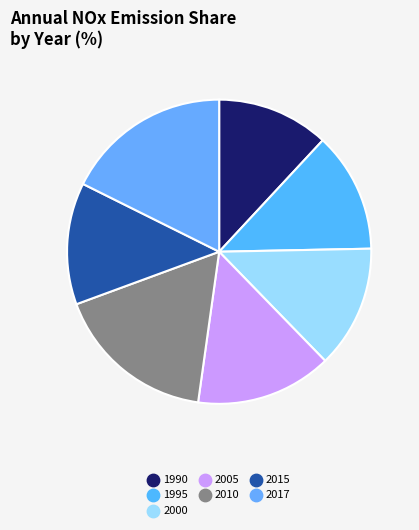

True or false: 2010 accounts for 23% of the total.

False